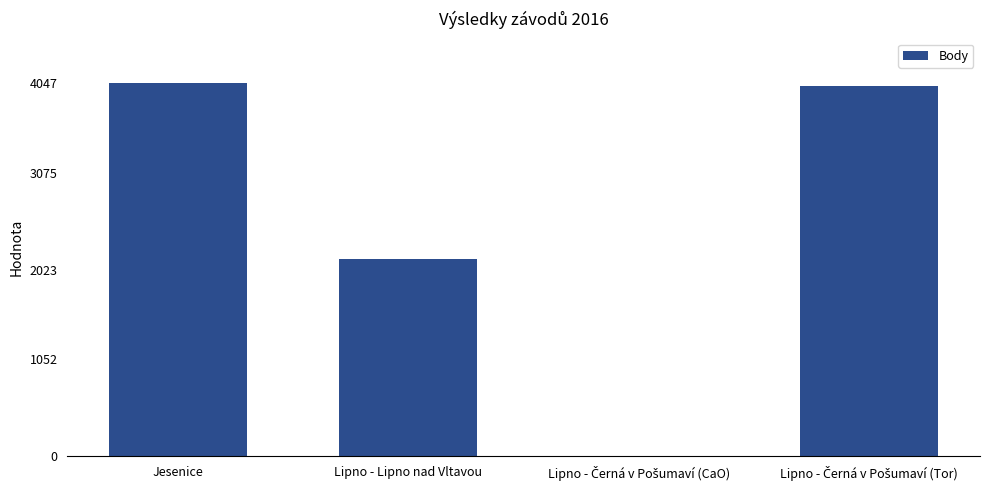

What is the approximate value at Lipno - Lipno nad Vltavou, to the nearest 50?

2150